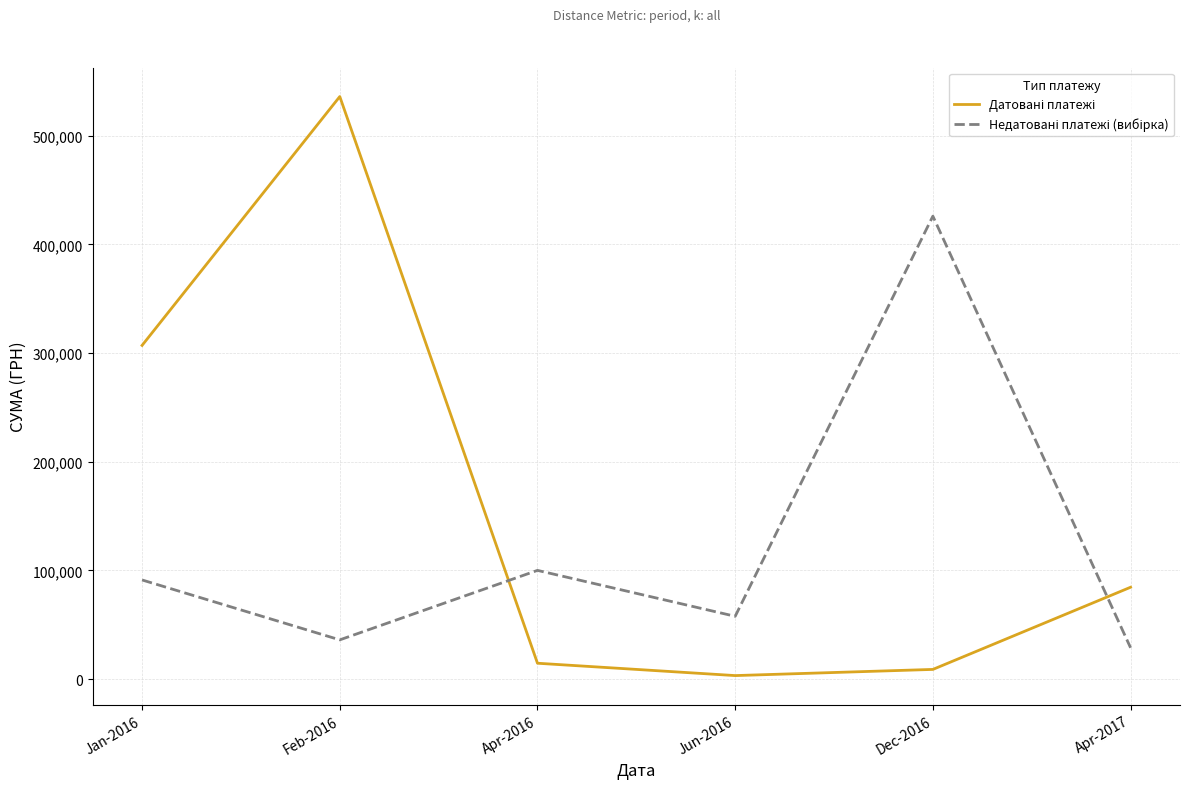

What is the spread (max minus min) of values at Apr-2017?

55692.8